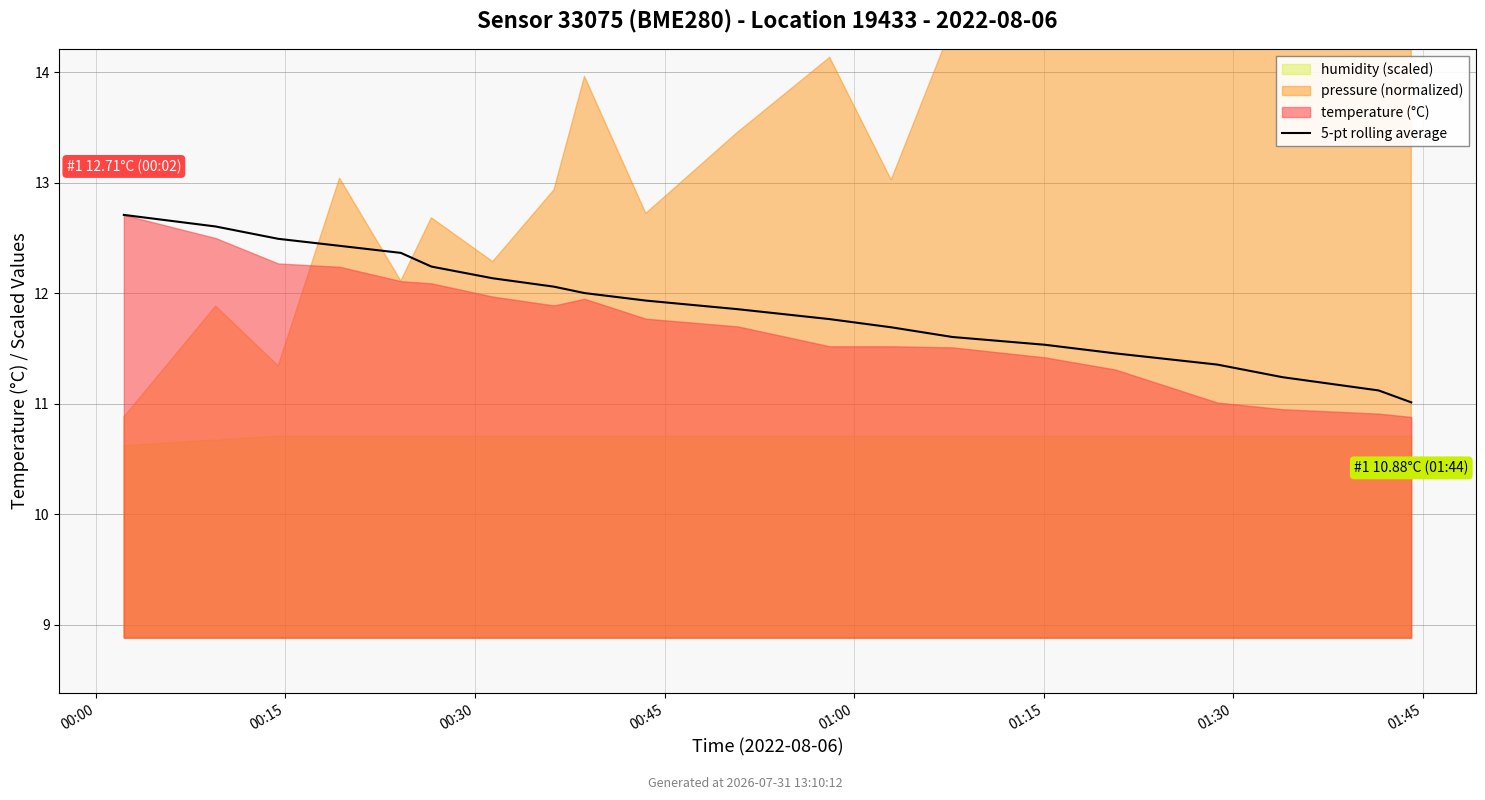

What is the difference between the values at 00:30 and 01:30?

0.4